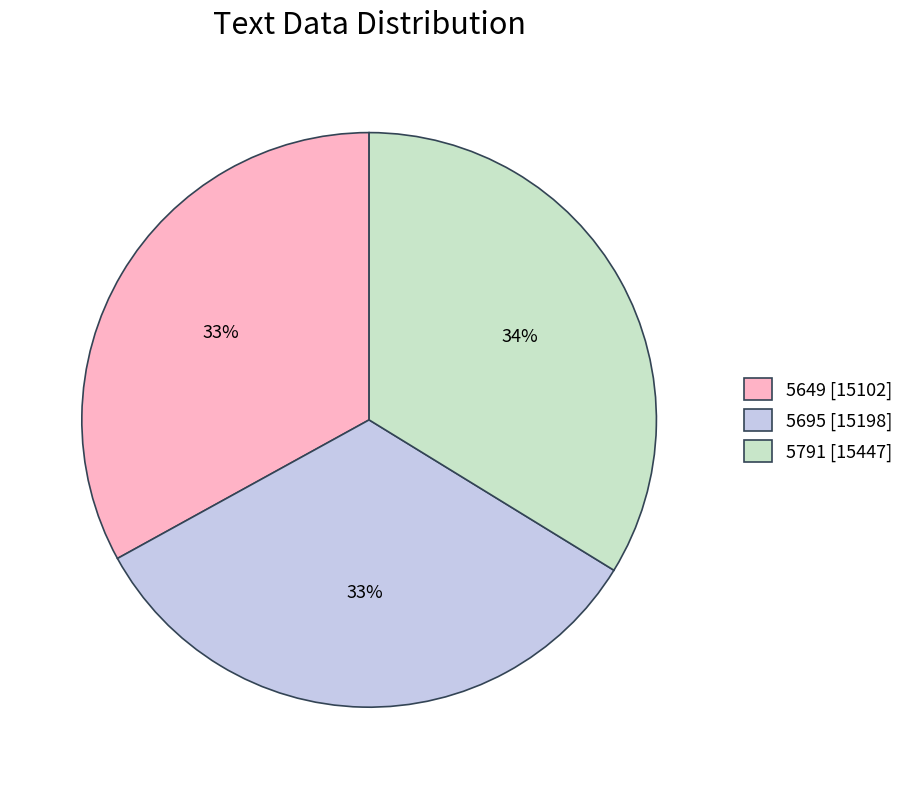

Count the number of slices in the pie.

3